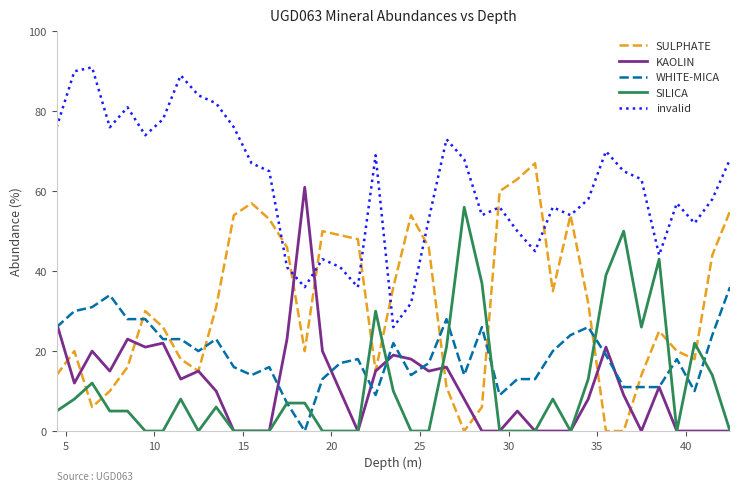

Which series has the widest spread of values?

SULPHATE